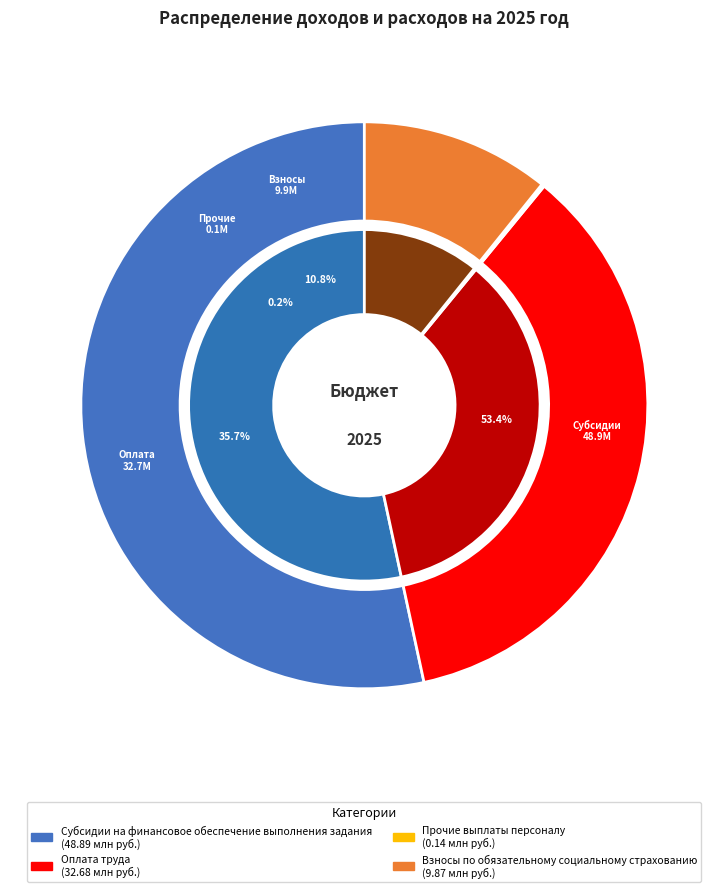

Between Целевые субсидии and Взносы по обязательному социальному страхованию, which is larger?

Взносы по обязательному социальному страхованию